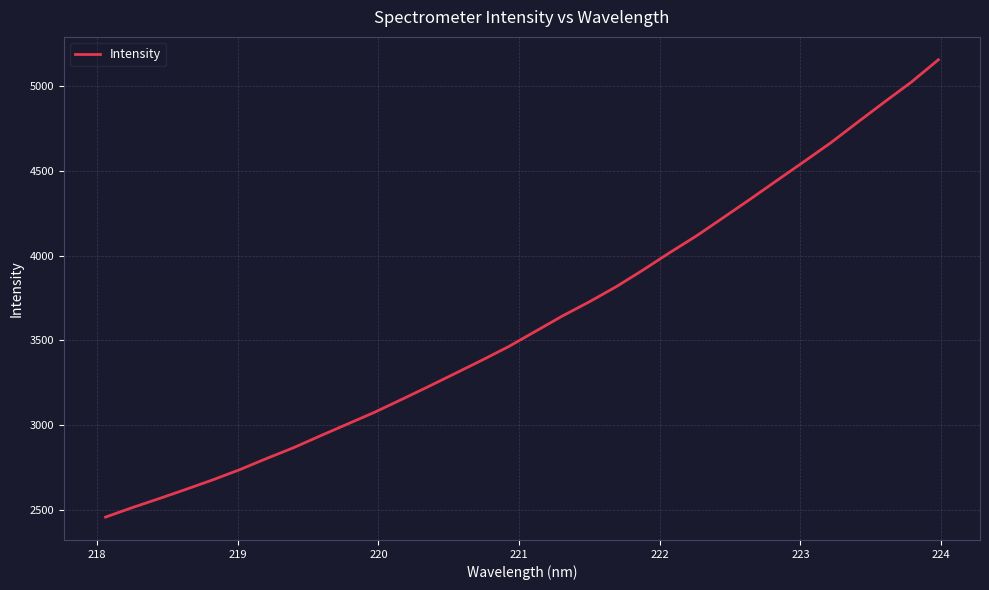

Count the number of values greater than 3553.

16